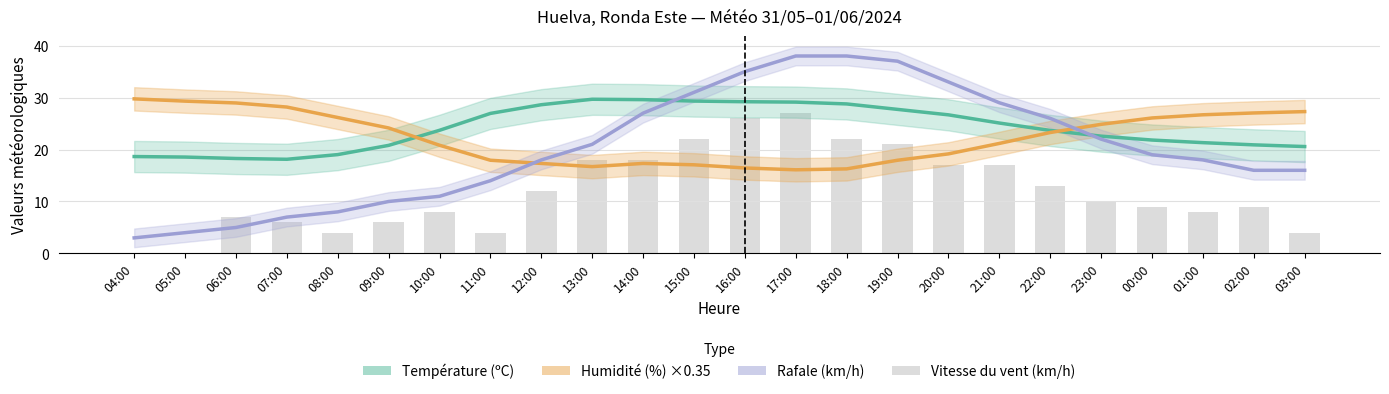

At which label is Rafale (km/h) closest to 20?

13:00